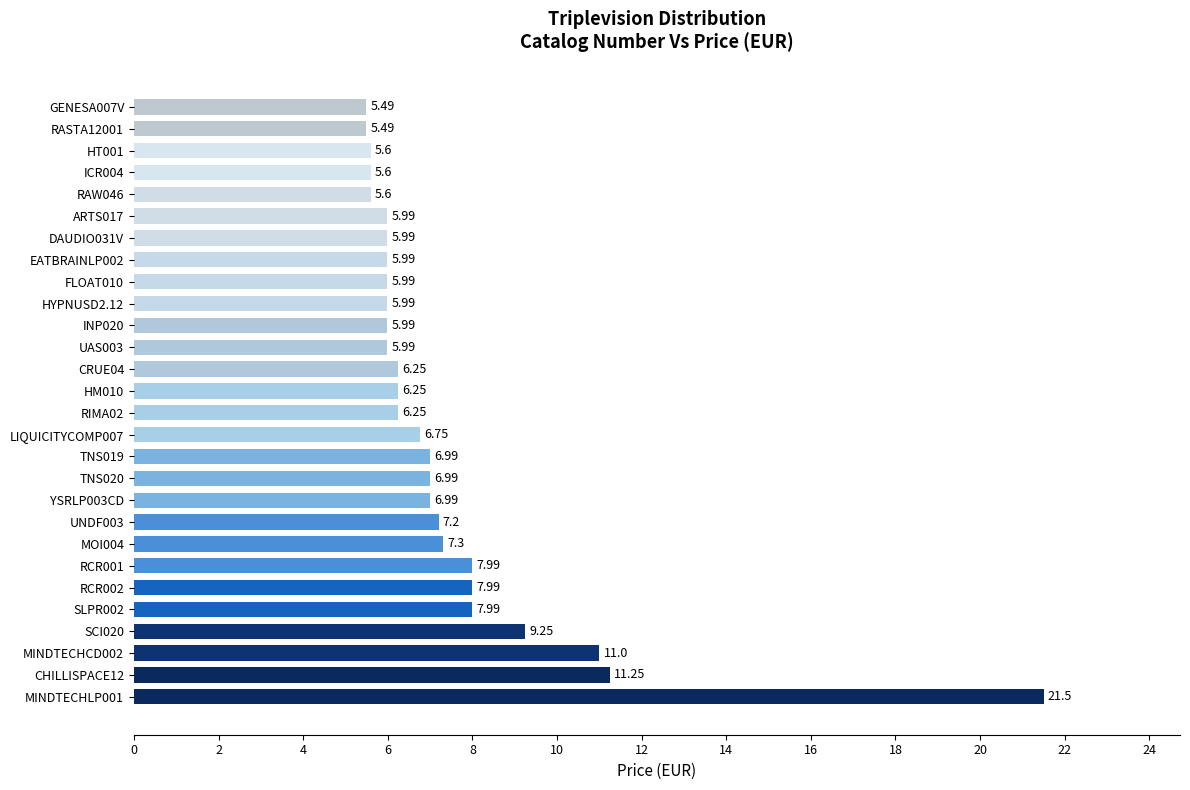

What is the sum of all values?

207.7